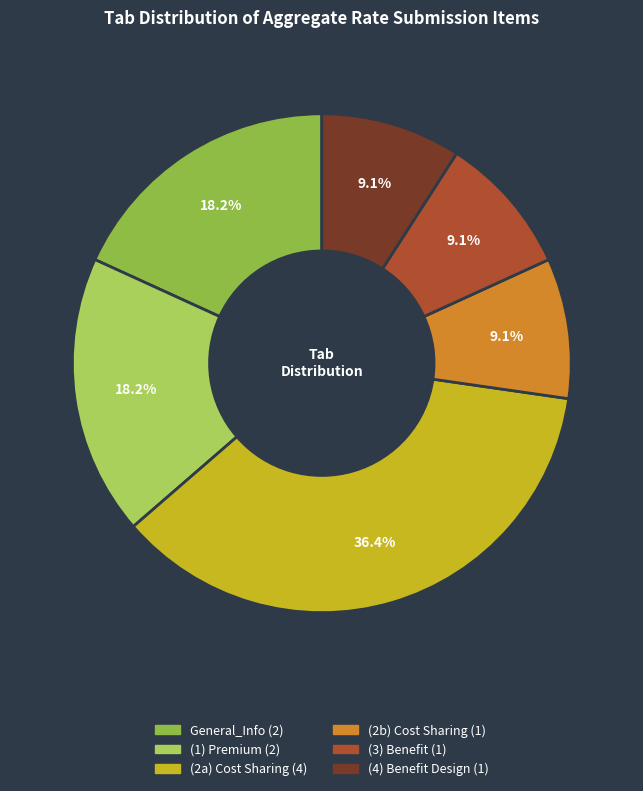

To the nearest percent, what percentage of the pie is (4) Benefit Design?

9%